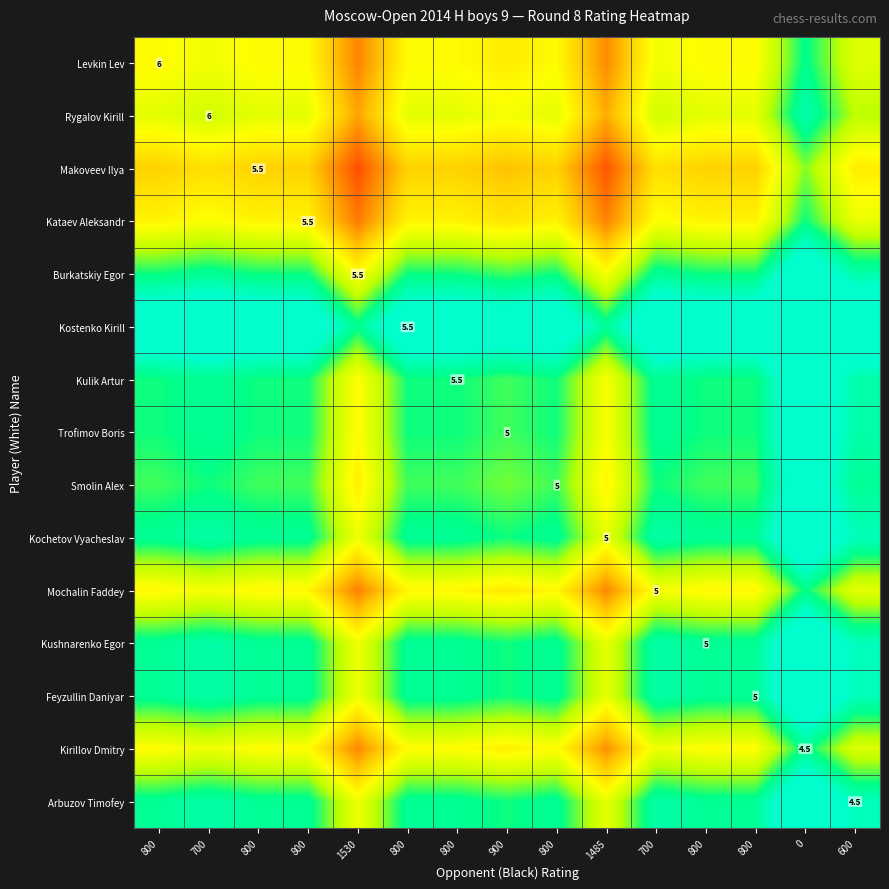

The Rygalov Kirill series shows 2183.5 at 1530. True or false?

False